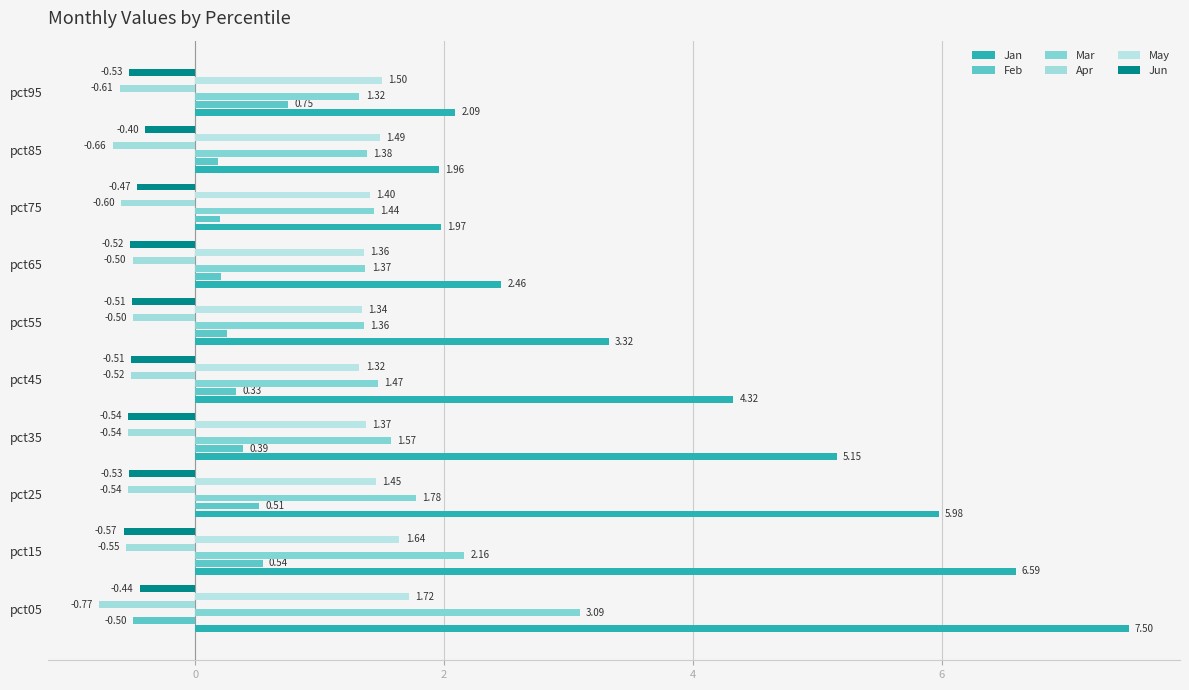

Which category has the highest value across all series?

pct05